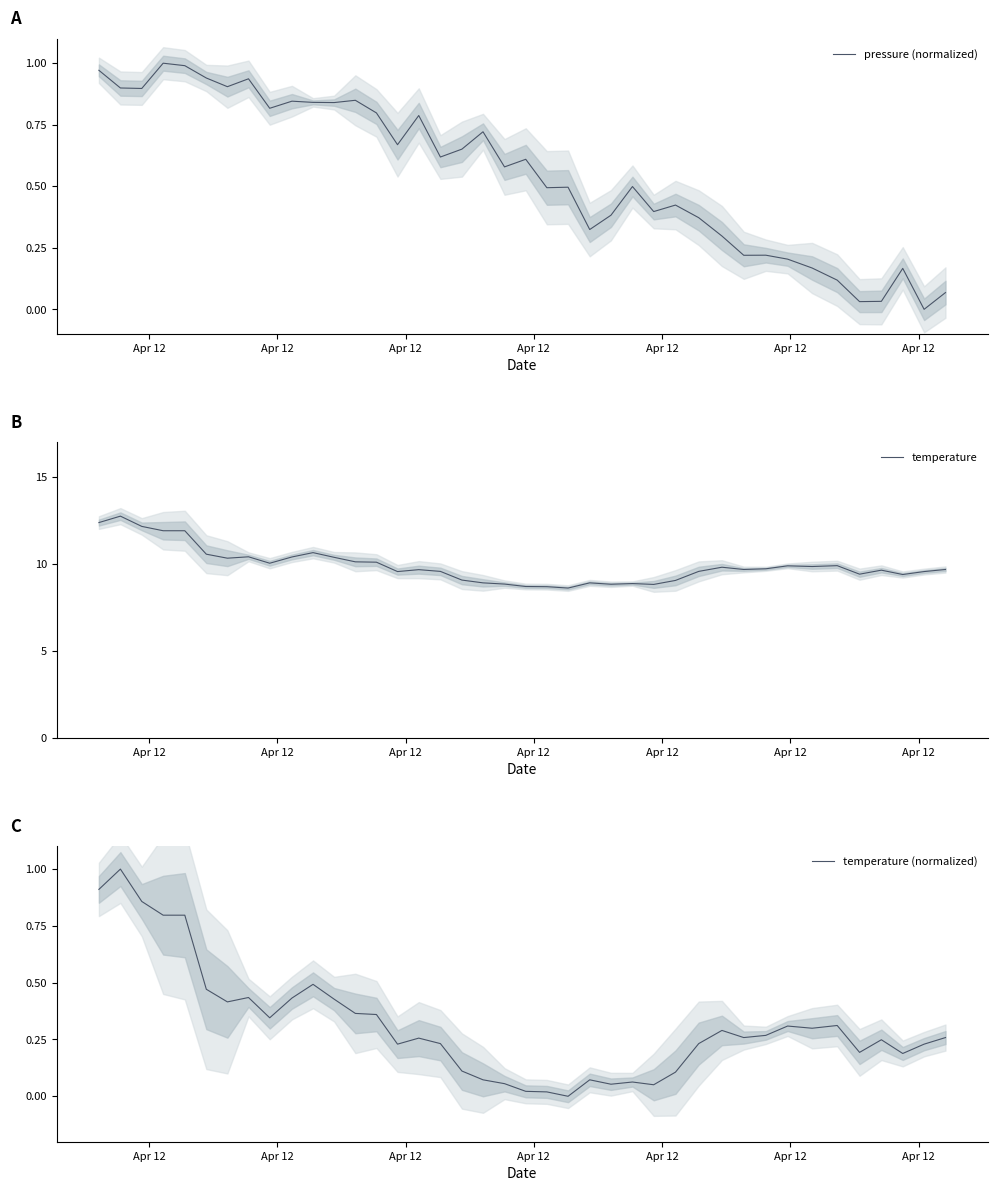

What is the highest value of the temperature series?

12.8